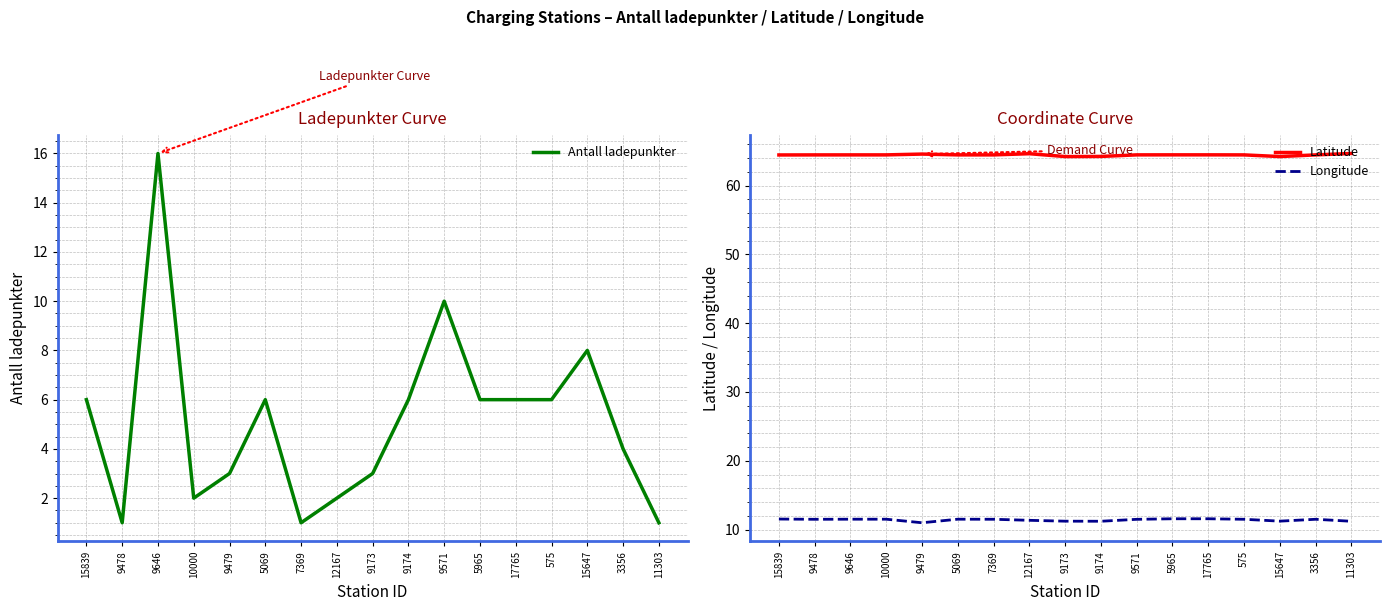

True or false: Latitude has a value of 114.0 at 7369.

False